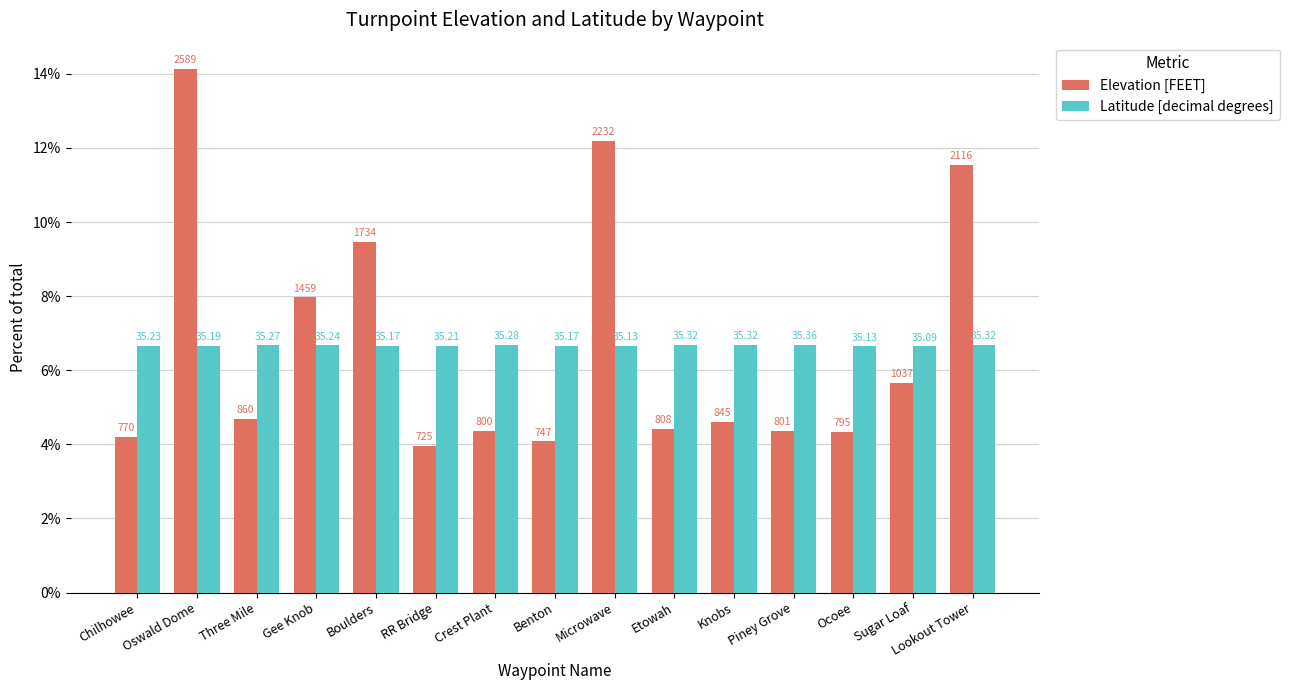

What are all the series names shown in the legend?

Elevation [FEET], Latitude [decimal degrees]